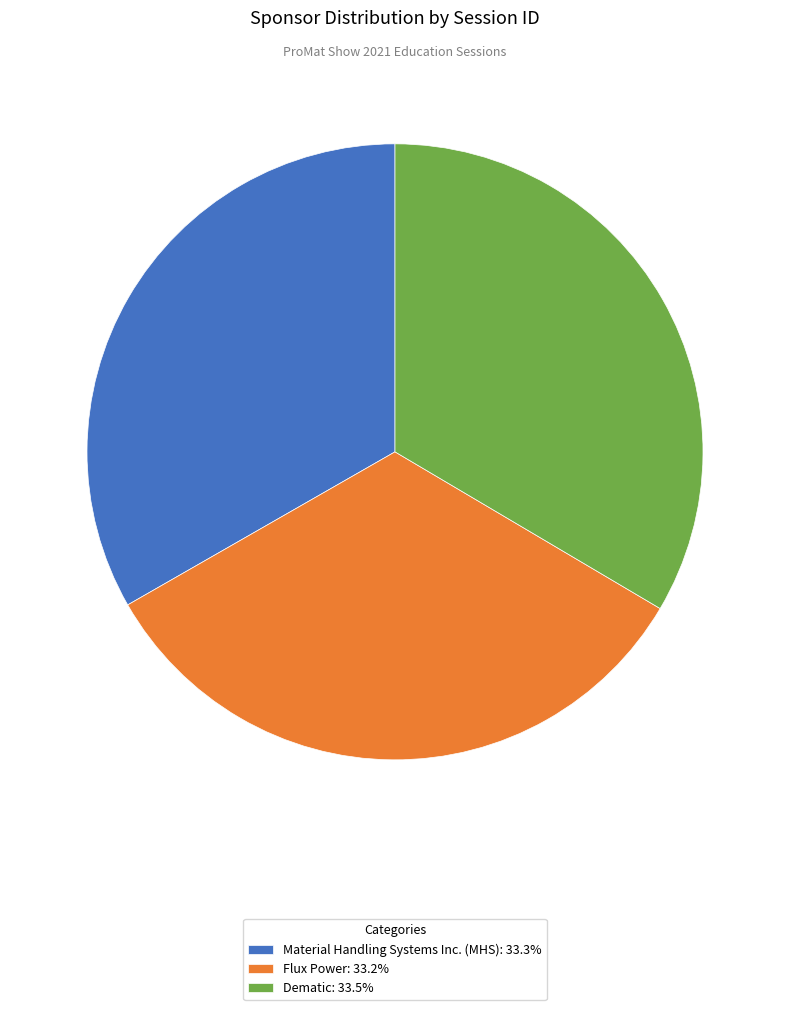

Do Flux Power and Material Handling Systems Inc. (MHS) together represent more than half of the pie?

Yes